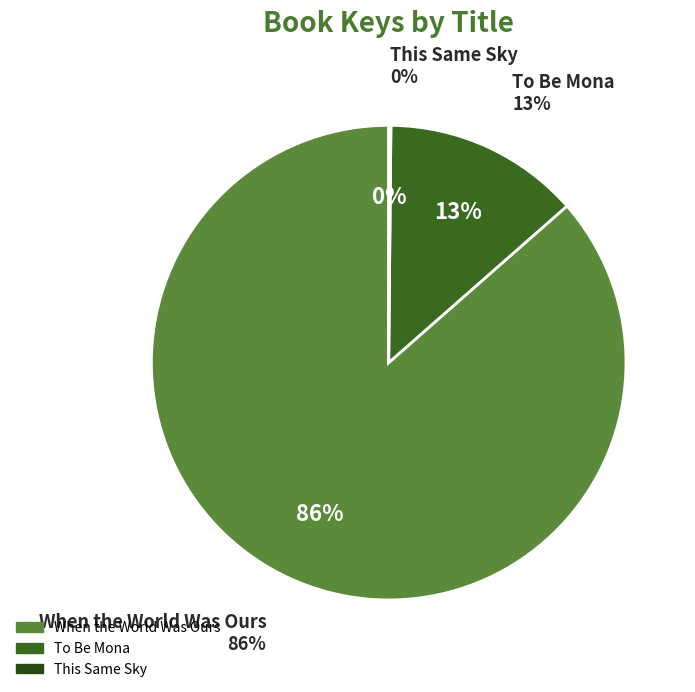

Do When the World Was Ours and To Be Mona together represent more than half of the pie?

Yes